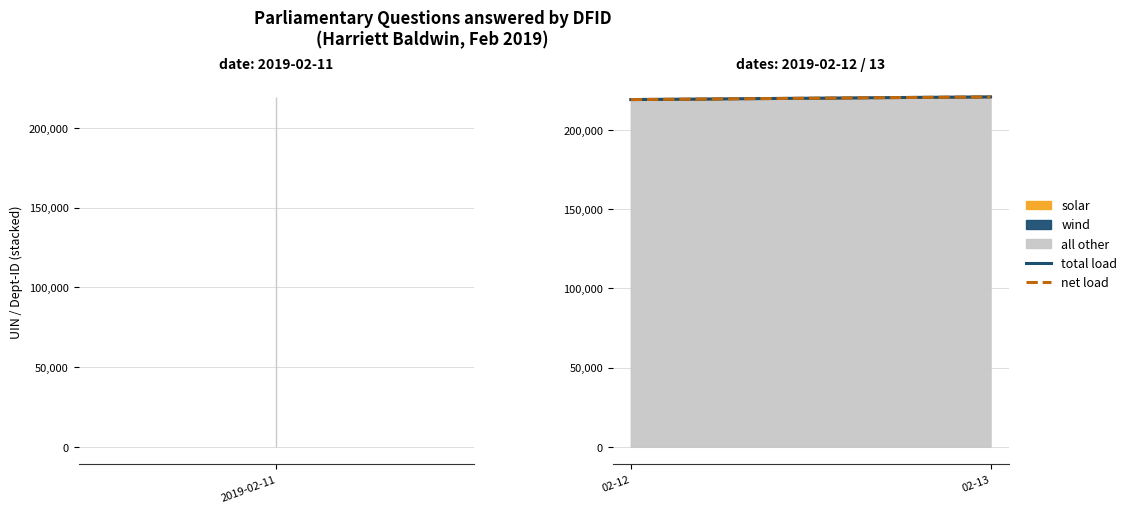

What is the sum of all total load values?

440346